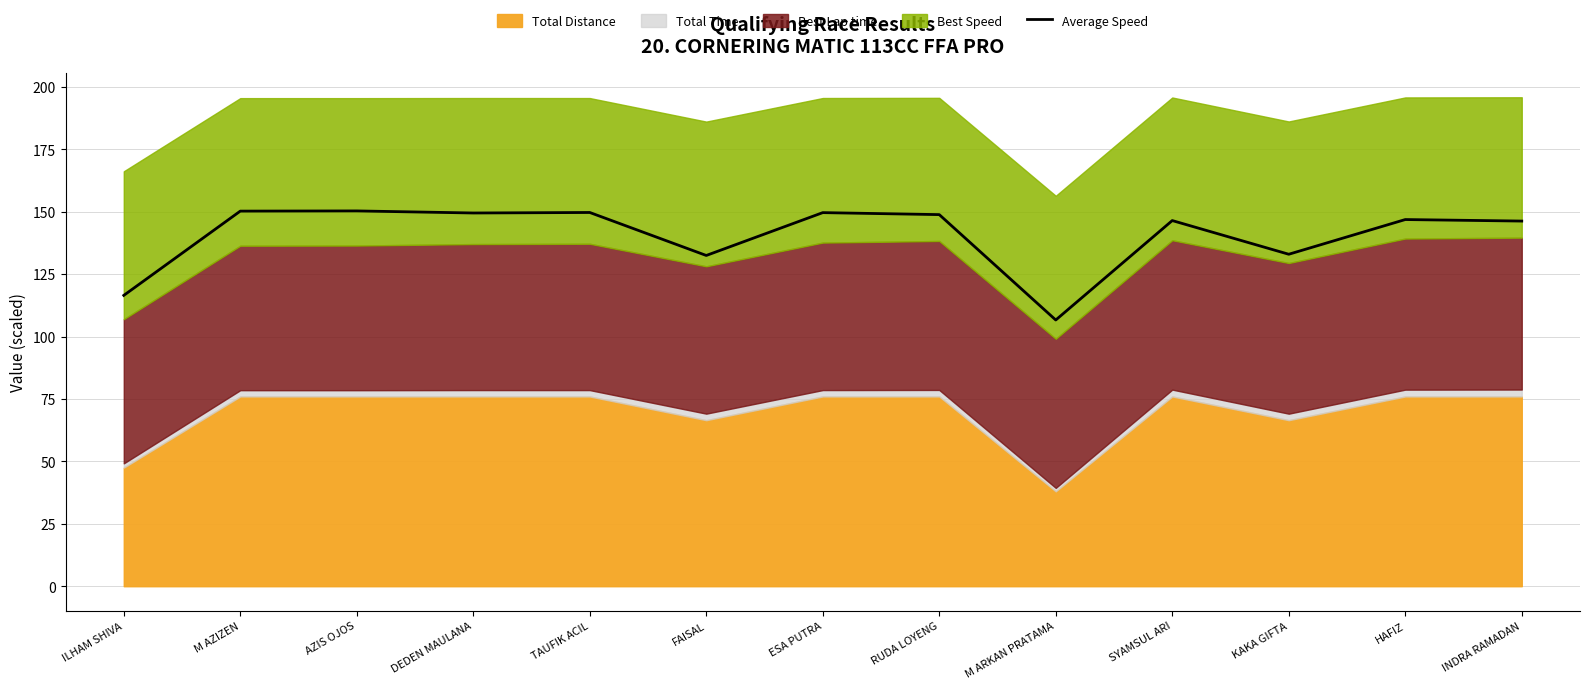

Approximately how many times larger is the value at AZIS OJOS compared to DEDEN MAULANA?

1.0